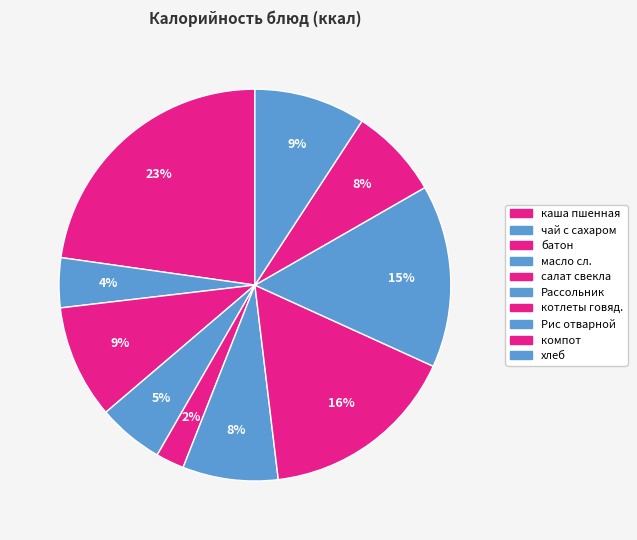

Is there a majority slice in this chart?

No